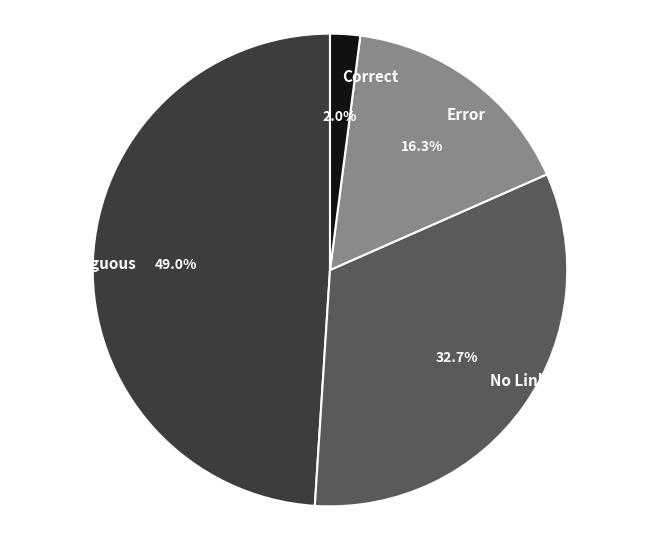

Count the number of slices in the pie.

4